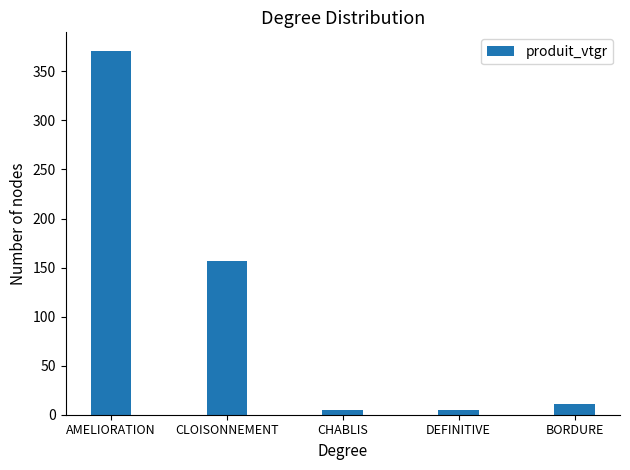

What is the greatest value displayed?

371.2